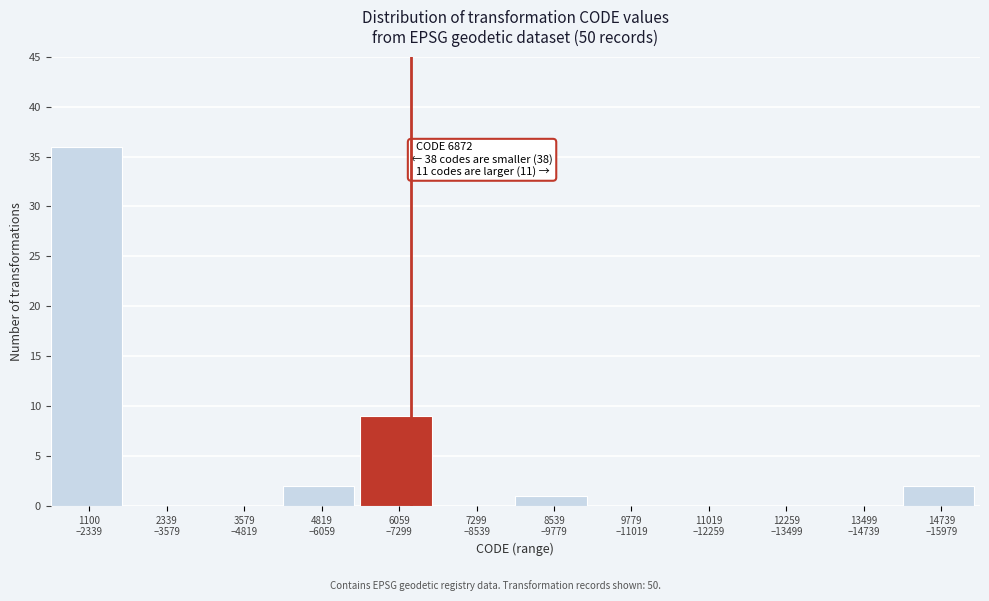

What is the maximum value shown in the chart?

36